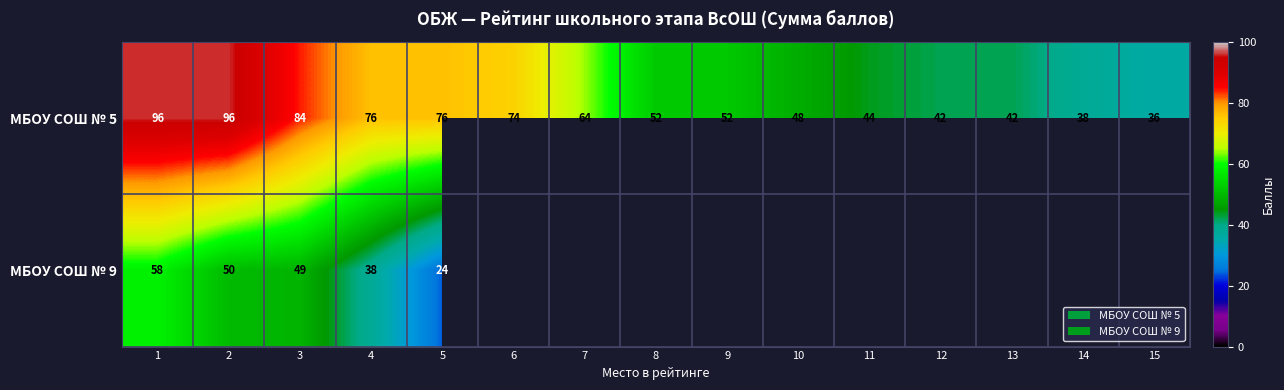

At which label does МБОУ СОШ № 5 first exceed 52?

1